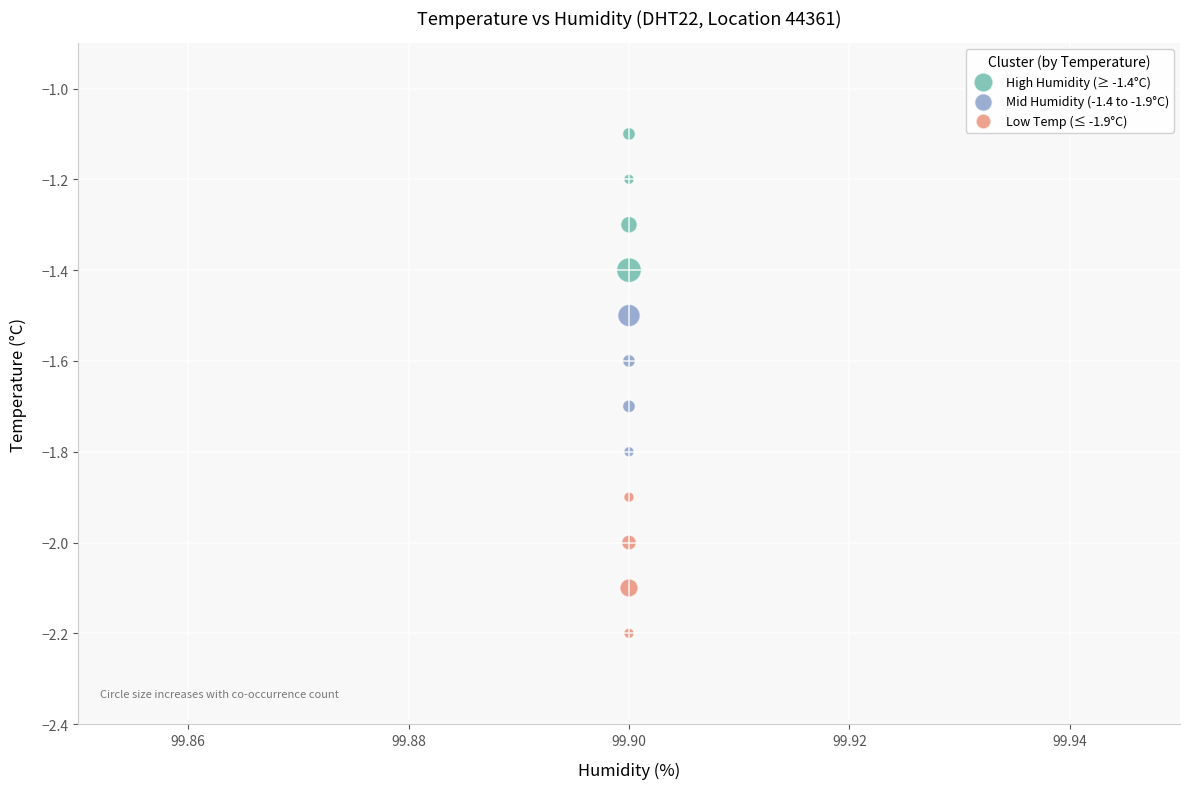

Across all data points, what is the range of Y values (max minus min)?

1.1